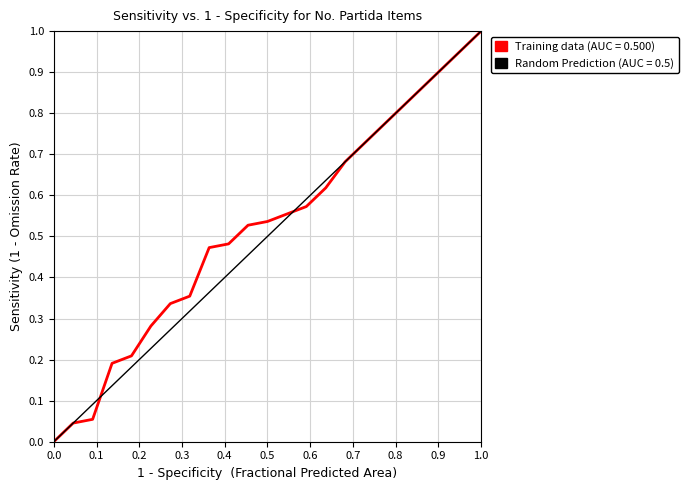

True or false: the data has more than 0 interior local peaks.

False